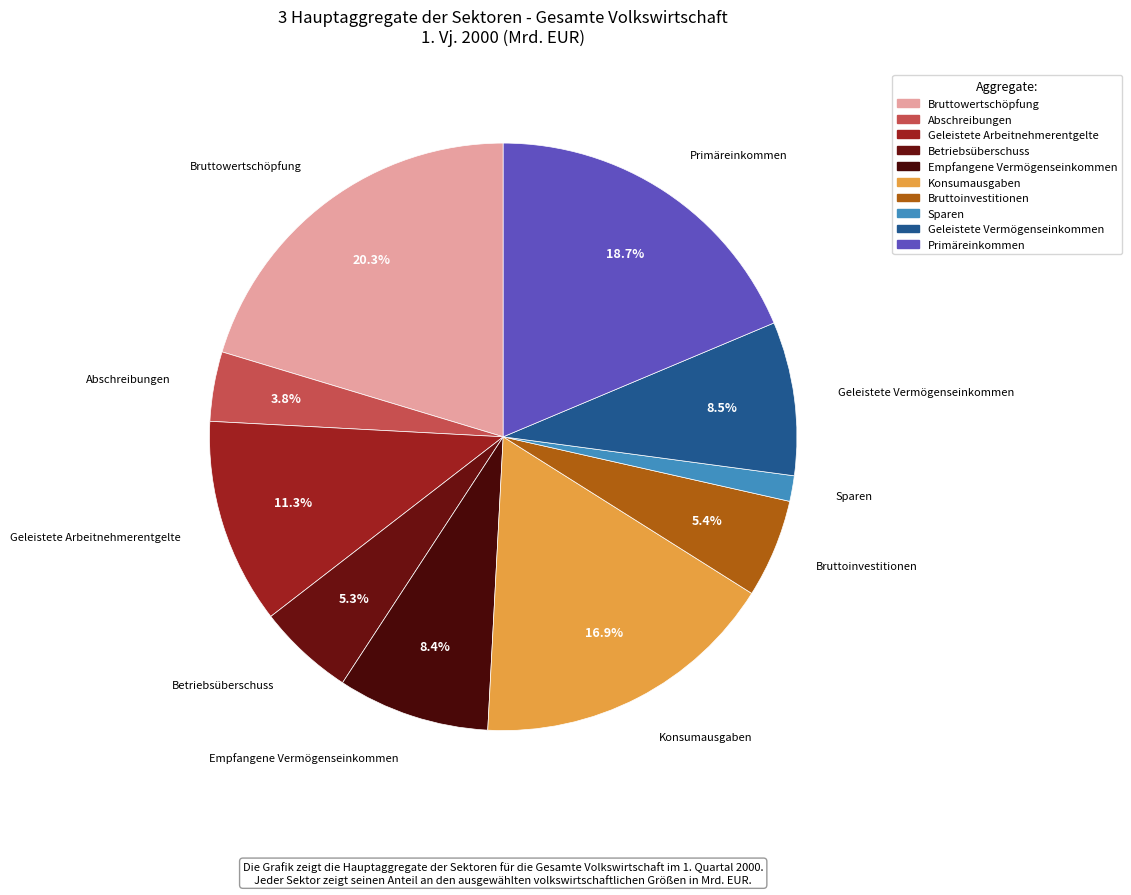

Which slice is the smallest?

Sparen